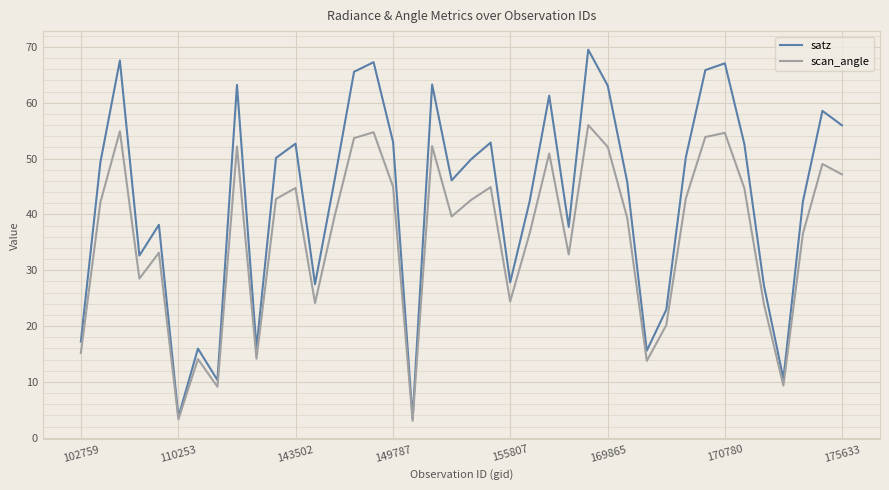

What are all the series names shown in the legend?

satz, scan_angle